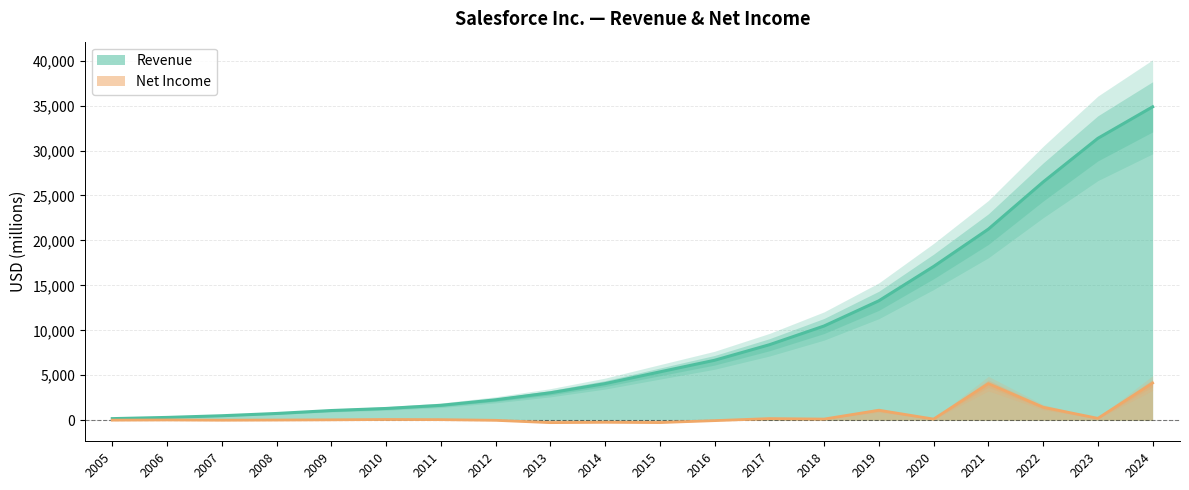

What is the difference between the Net Income values at 2008 and 2023?

190